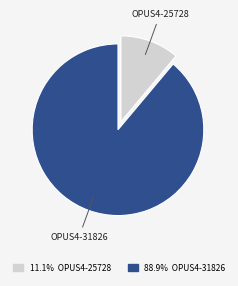

Does any single category account for the majority?

Yes